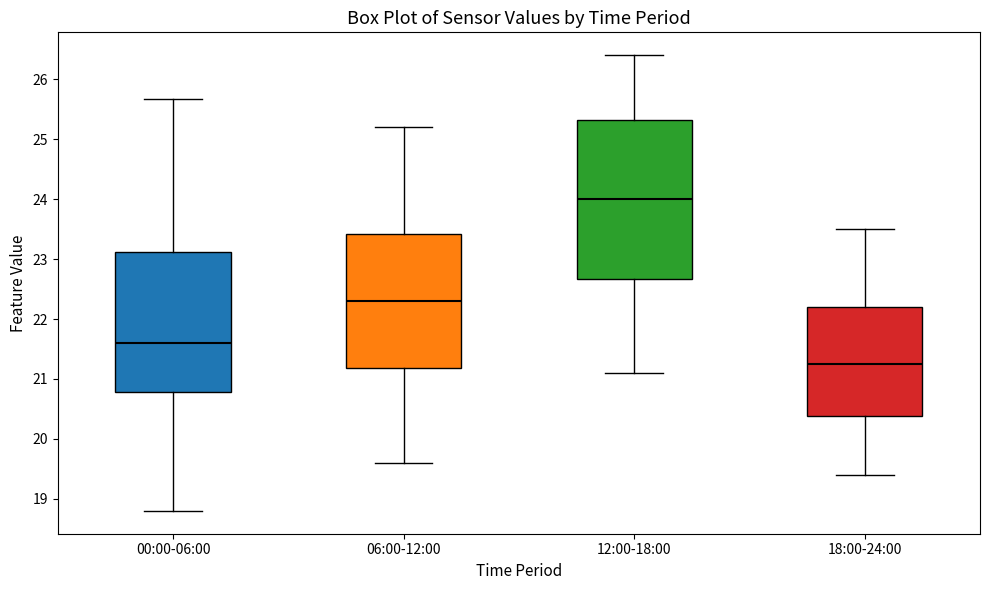

Which box's median line is the highest?

12:00-18:00